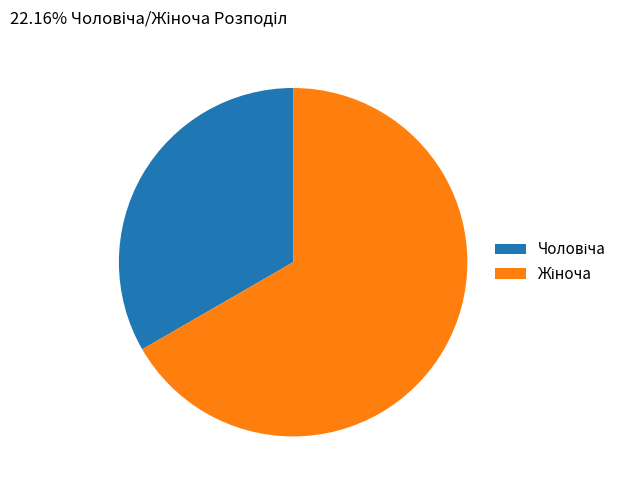

Does any single category account for the majority?

Yes